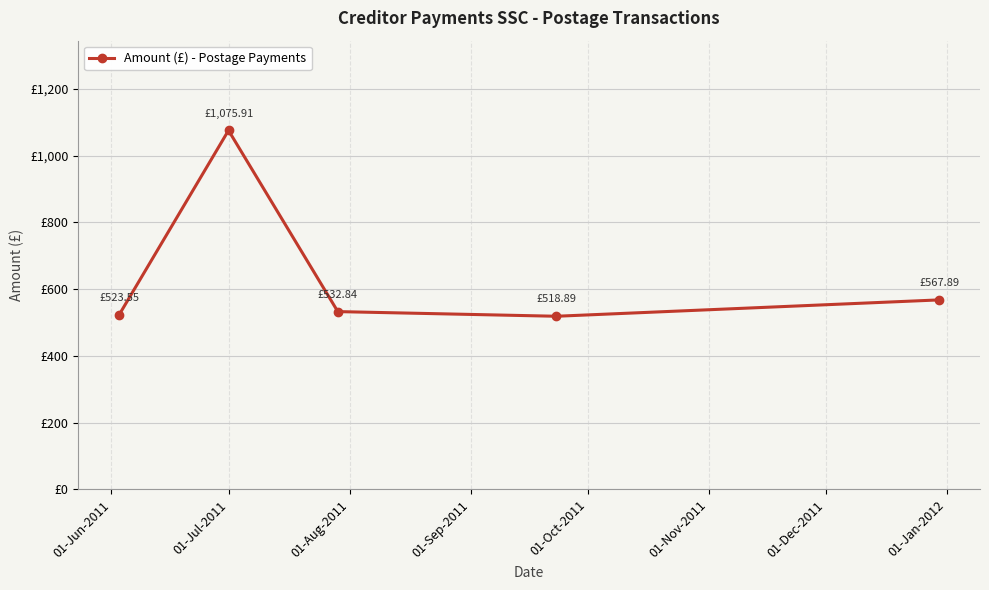

Is this an area chart (filled region under the line)?

No